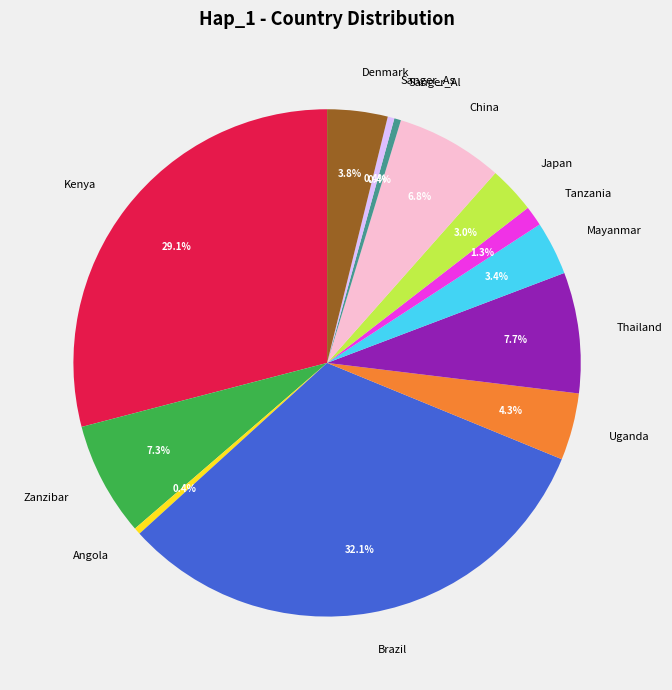

Between Zanzibar and Tanzania, which is larger?

Zanzibar